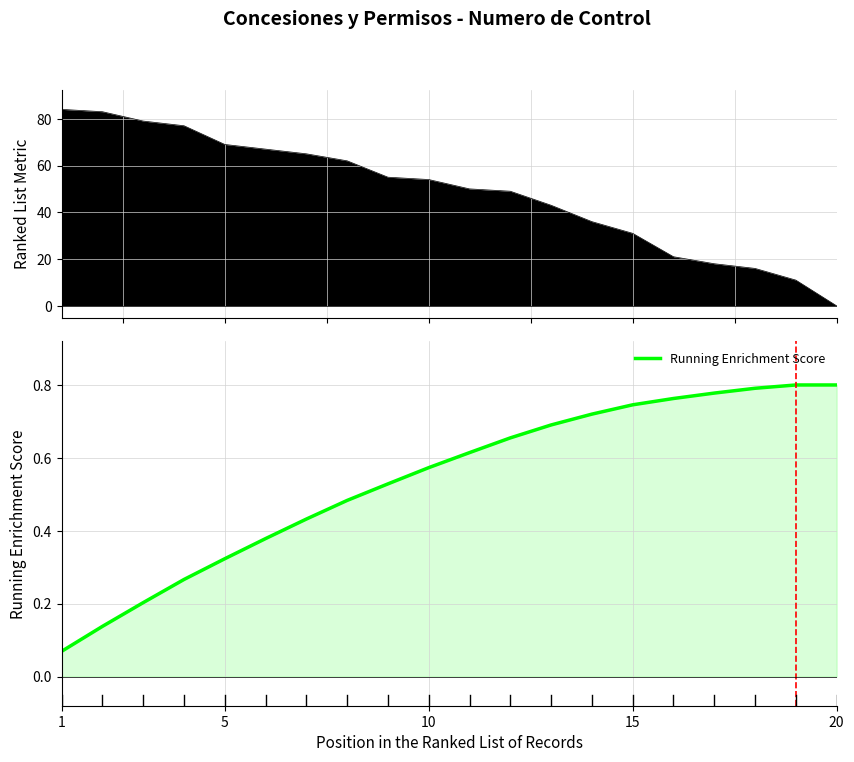

Reading right to left, what are all the values shown in this chart?

0.8	0.8	0.8	0.8	0.8	0.7	0.7	0.7	0.7	0.6	0.6	0.5	0.5	0.4	0.4	0.3	0.3	0.2	0.1	0.1